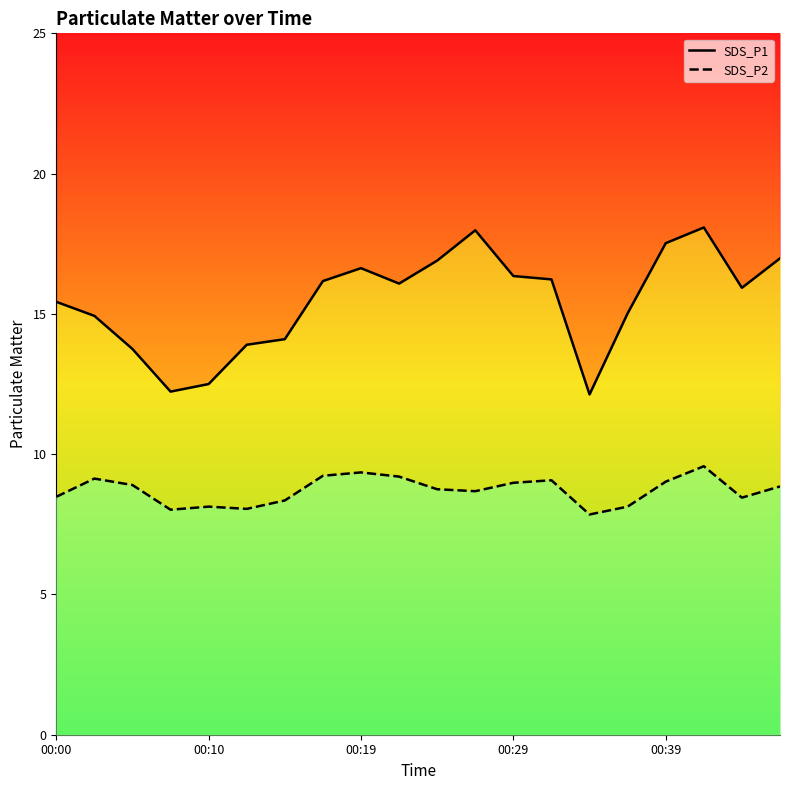

What position from the left is 6?

7